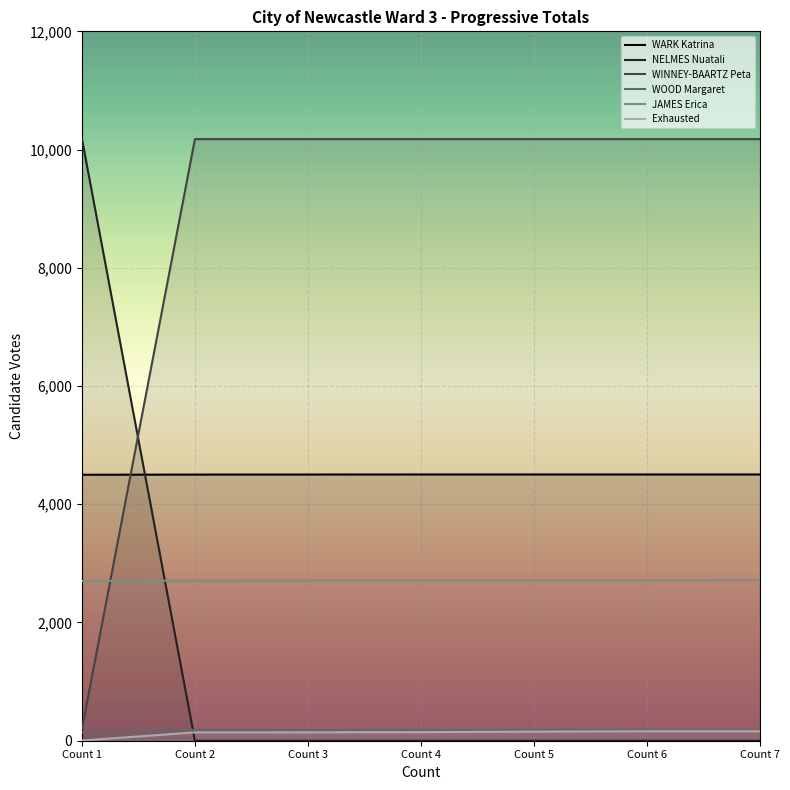

How many WARK Katrina values are between 4502 and 4504?

6